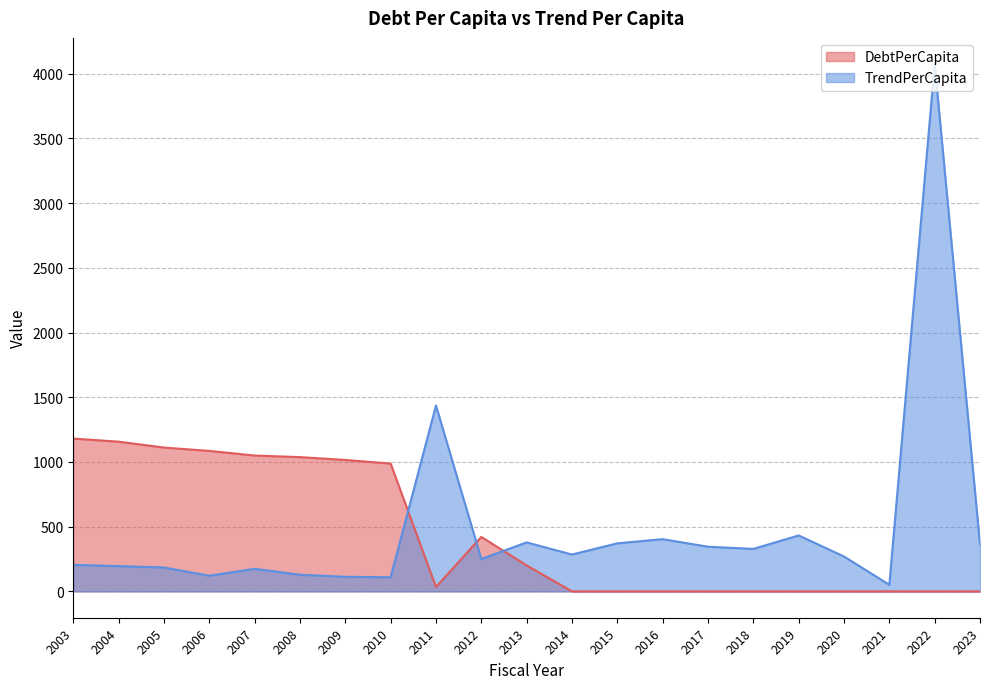

Where is the first local minimum for TrendPerCapita?

2006